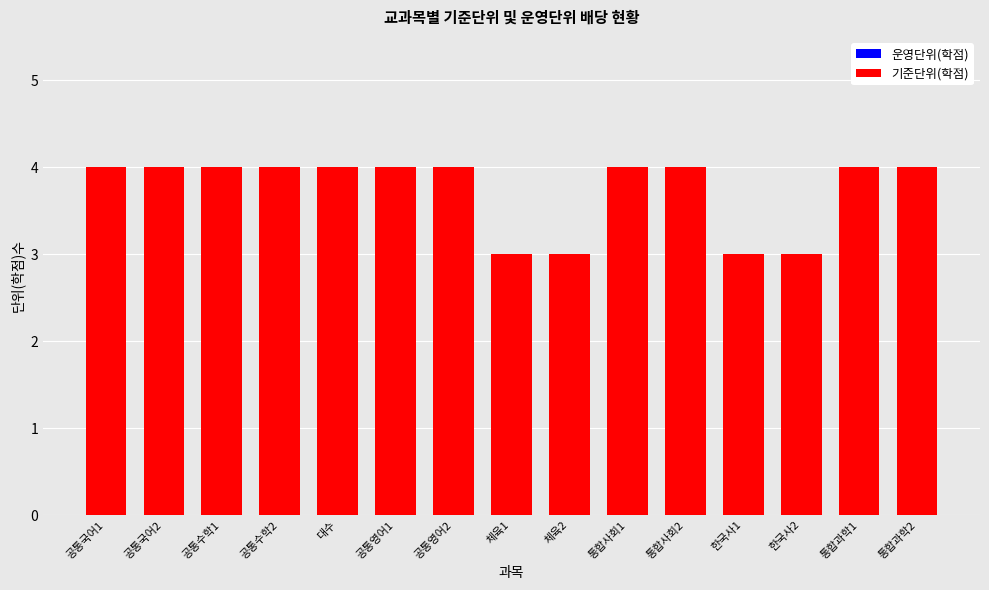

Is it true that 운영단위(학점) equals 3 at 대수?

True